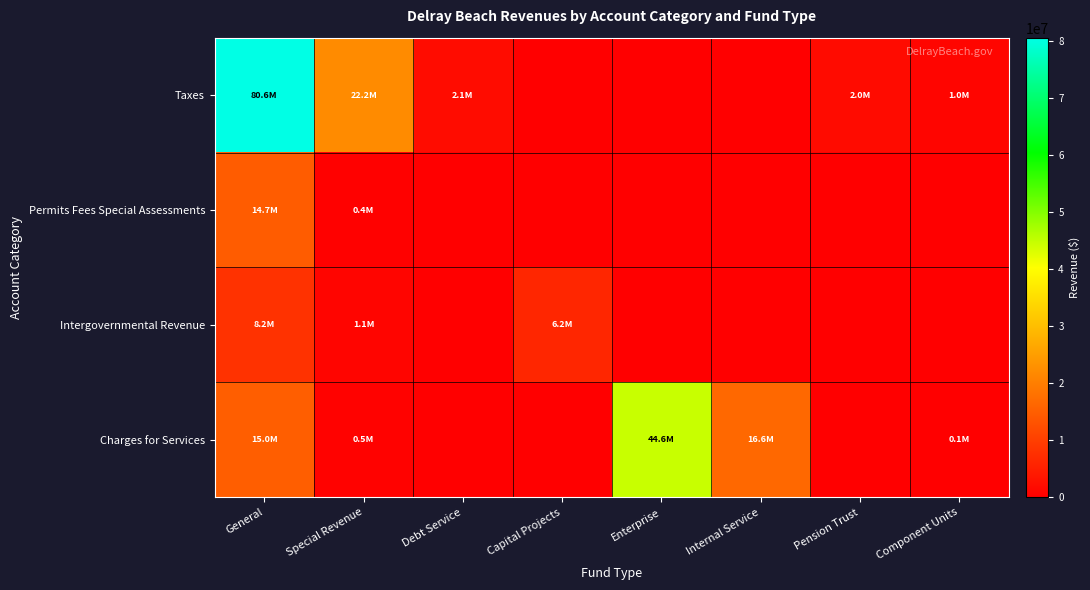

Reading left to right, extract all data points from this chart.

Taxes: General=80632895	Special Revenue=22176796	Debt Service=2124160	Capital Projects=0	Enterprise=0	Internal Service=0	Pension Trust=1965688	Component Units=1048205
Permits Fees Special Assessments: General=14670377	Special Revenue=413536	Debt Service=0	Capital Projects=0	Enterprise=0	Internal Service=0	Pension Trust=0	Component Units=0
Intergovernmental Revenue: General=8183052	Special Revenue=1072568	Debt Service=0	Capital Projects=6156934	Enterprise=0	Internal Service=0	Pension Trust=0	Component Units=0
Charges for Services: General=14988992	Special Revenue=505244	Debt Service=0	Capital Projects=0	Enterprise=44576633	Internal Service=16558724	Pension Trust=0	Component Units=105823